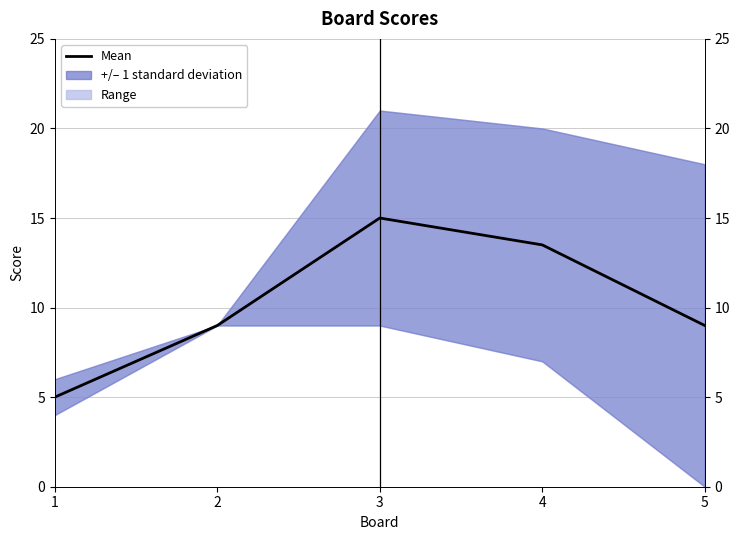

The chart shows a value of 14.1 at 5. True or false?

False